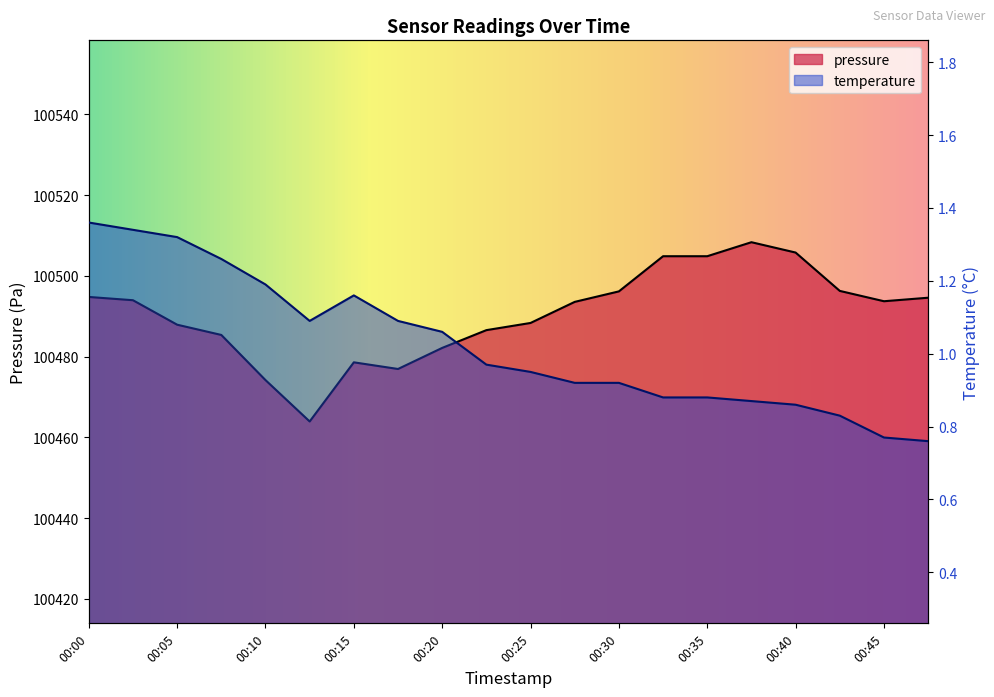

At which label does temperature reach its minimum?

00:47